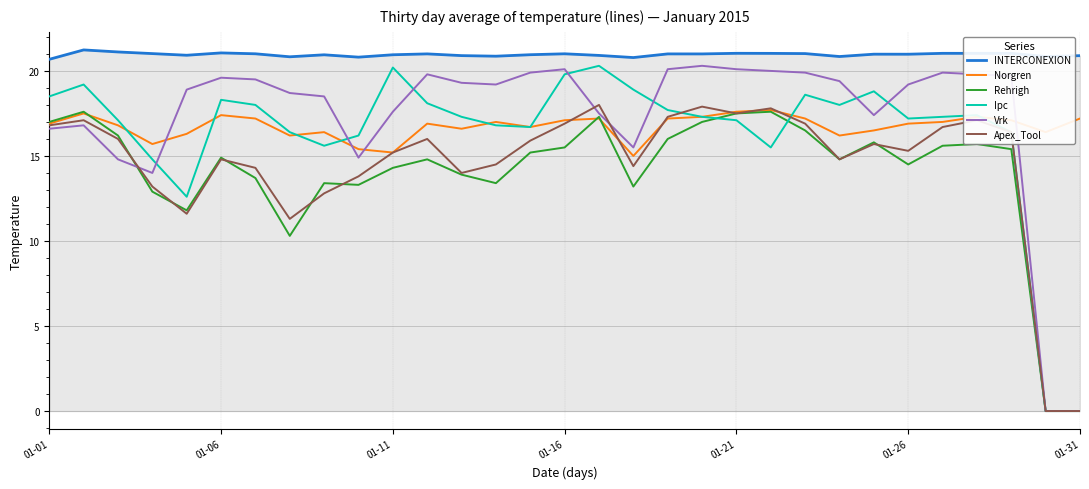

What is the difference between the maximum and second lowest values in the INTERCONEXION series?

0.4